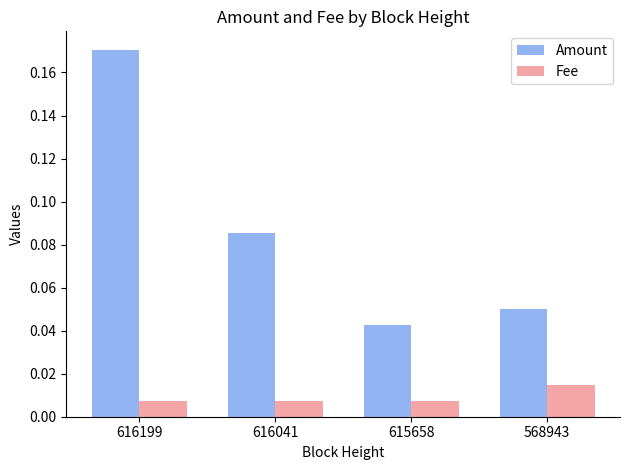

At which label is Amount closest to 0?

615658